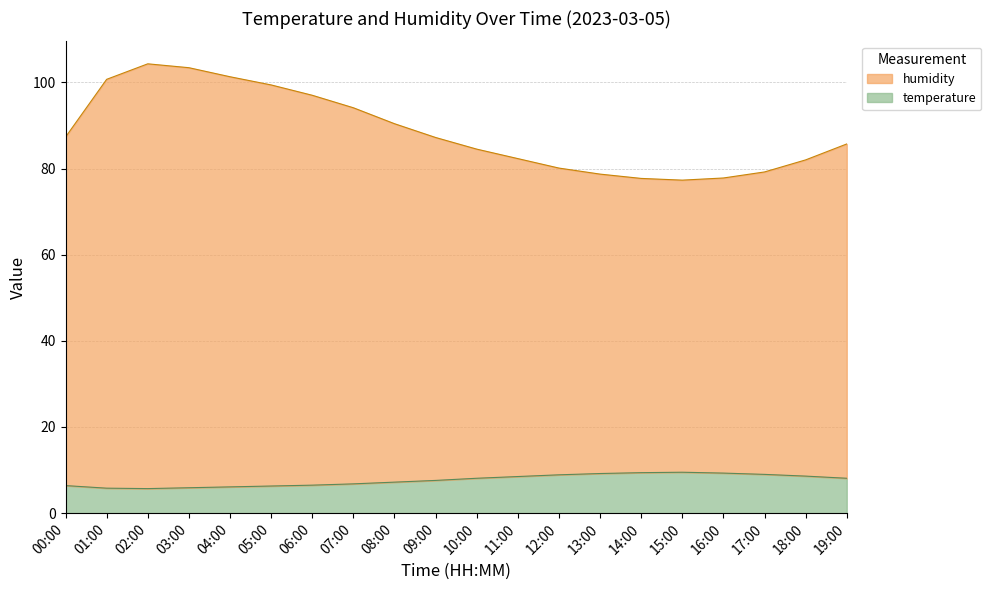

At which label does humidity first exceed 87?

00:00